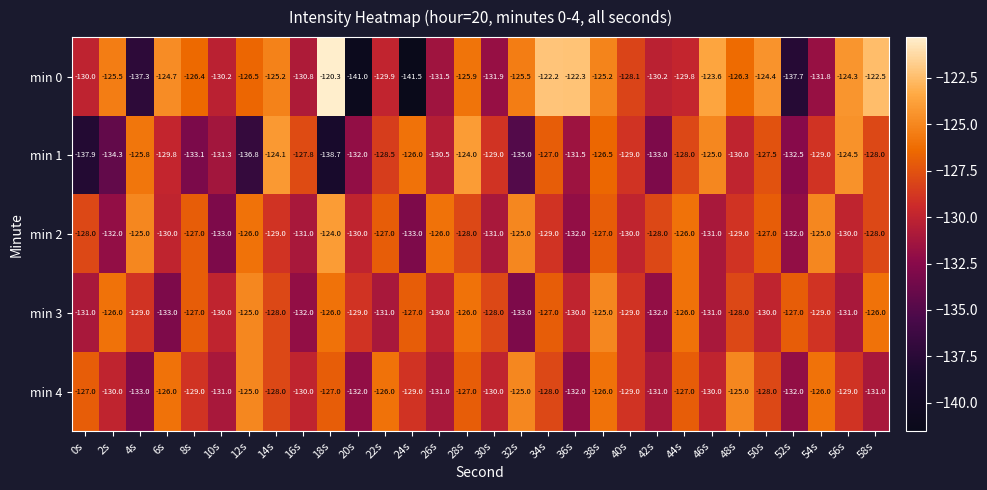

The min 0 series shows -44.8 at 50s. True or false?

False